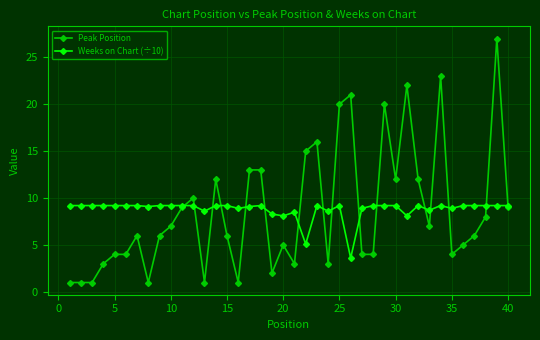

List the series in order of their peak value, lowest first.

Weeks on Chart (÷10), Peak Position